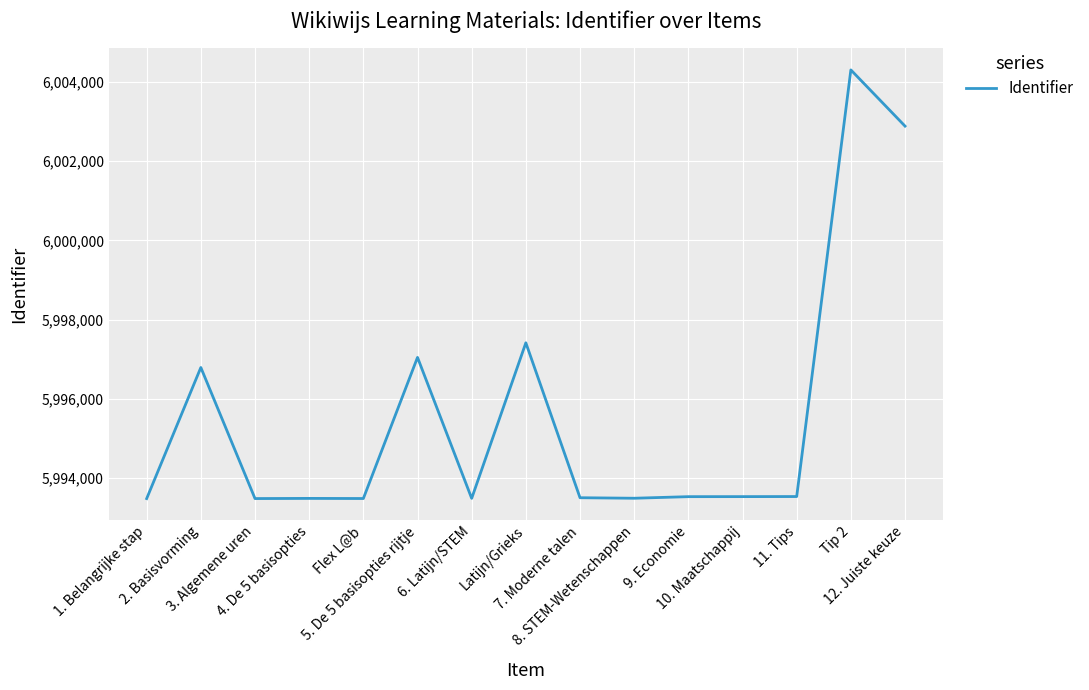

What position from the left is Tip 2?

14